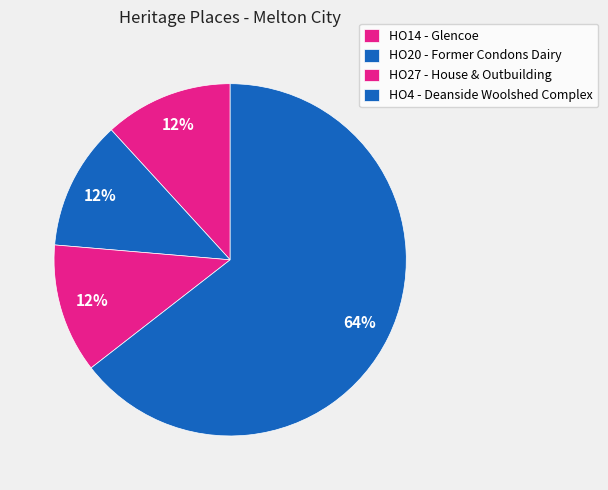

How many segments does this pie chart have?

4